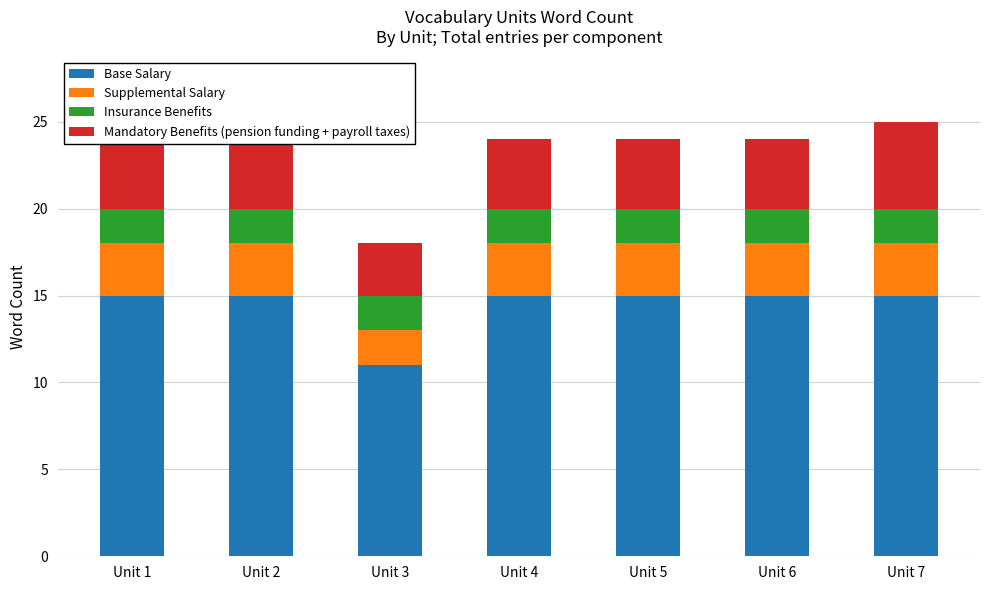

Which category has the lowest value in the Base Salary series?

Unit 3